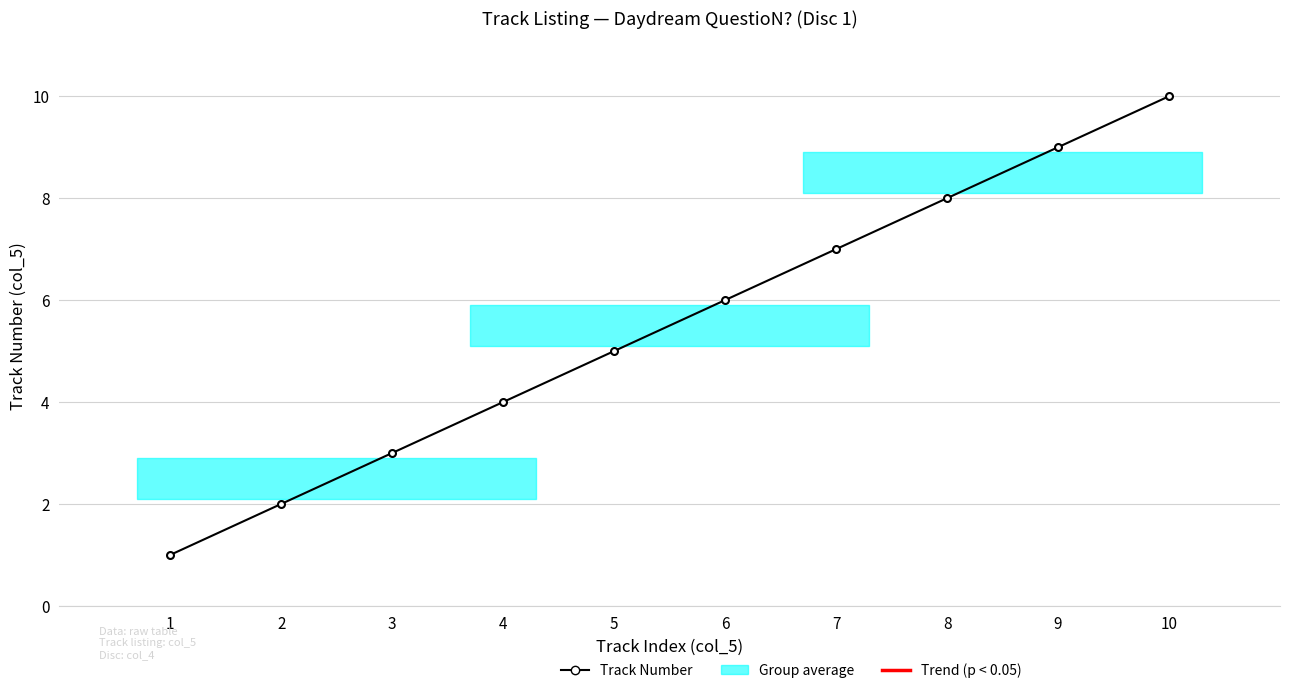

At which category does the chart reach its minimum across all series?

1